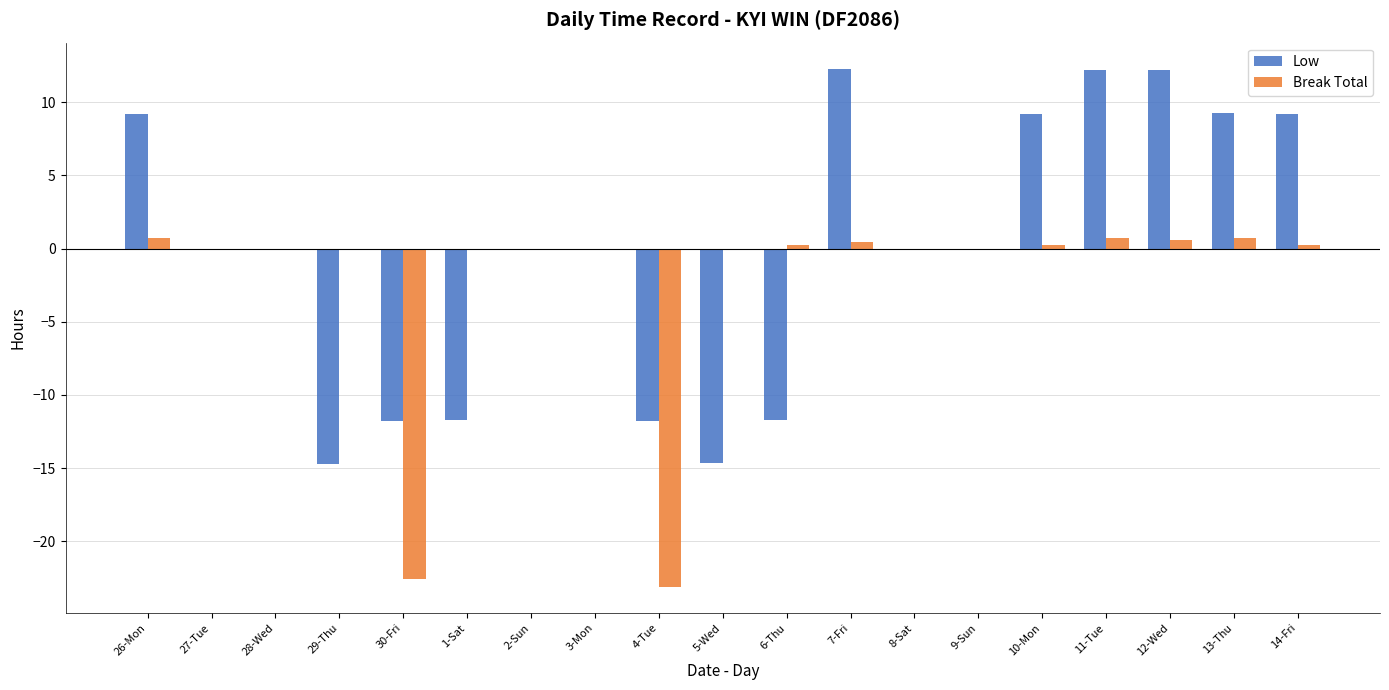

What is the total value across all series at 13-Thu?

10.0